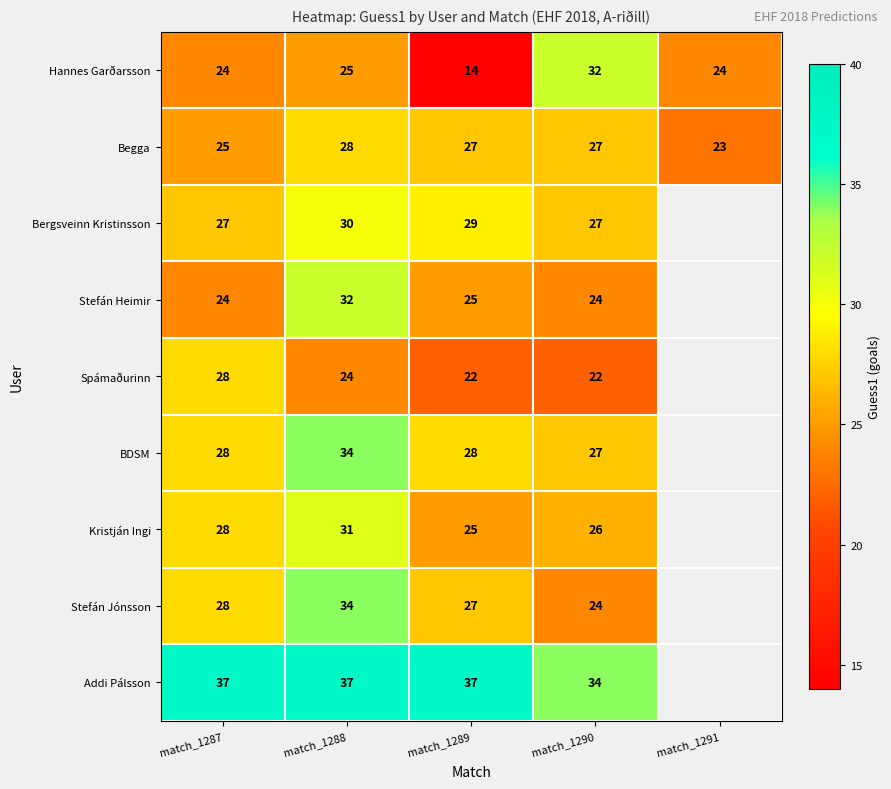

How many data points does each series have?

5